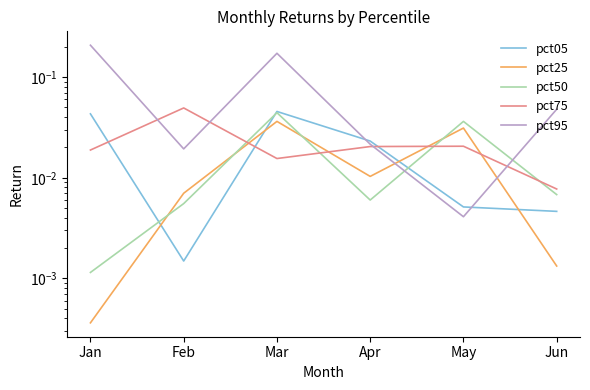

How many interior local peaks does the pct95 series have?

1